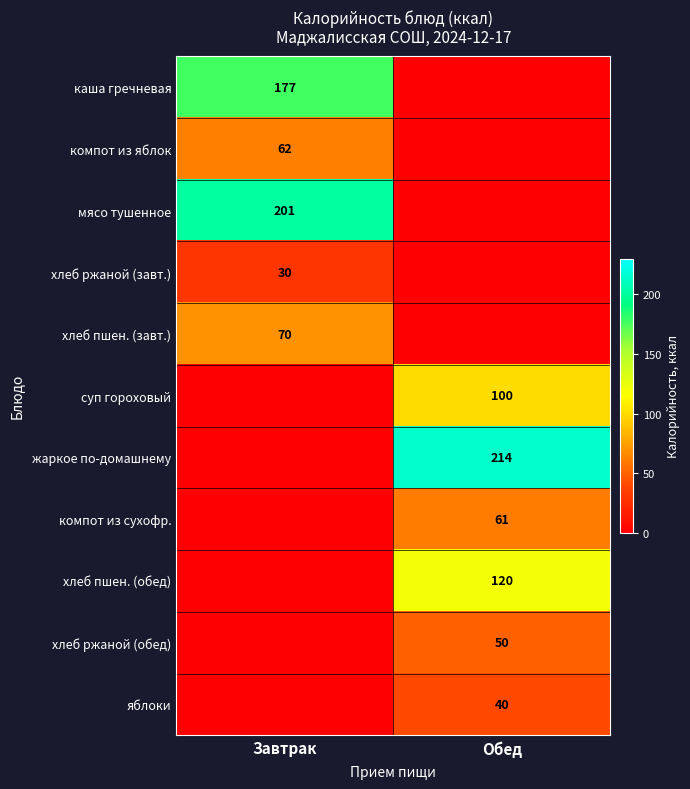

True or false: жаркое по-домашнему has a value of 214 at Обед.

True